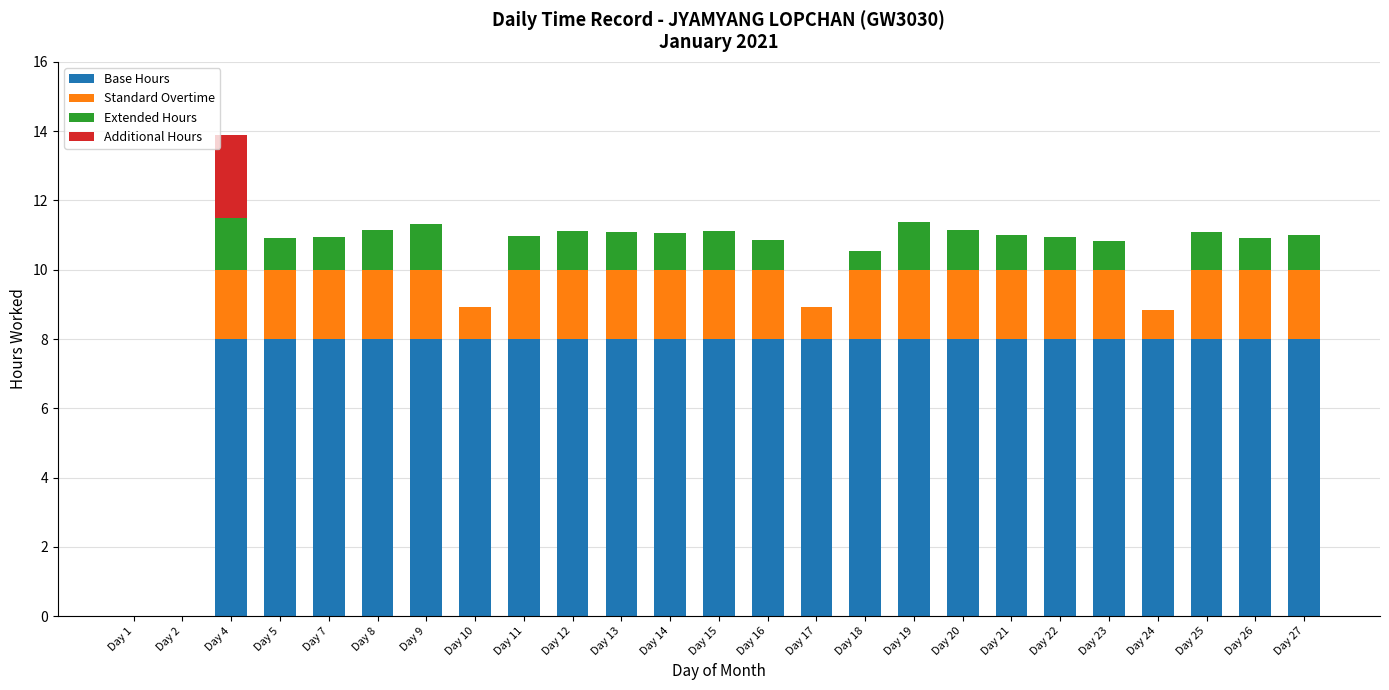

What value does the Base Hours series have at Day 4?

8.0